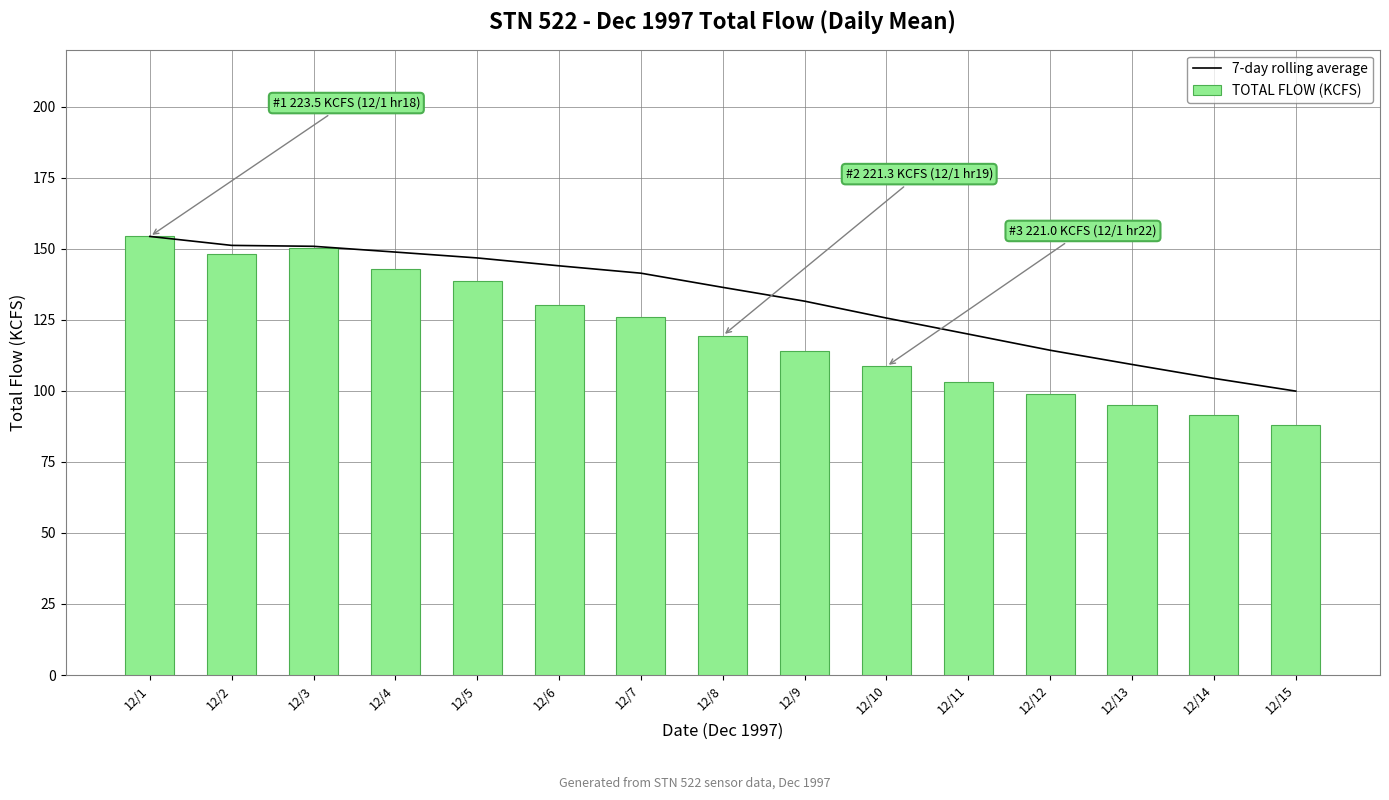

Where does the TOTAL FLOW (KCFS) series first go above 119?

12/1